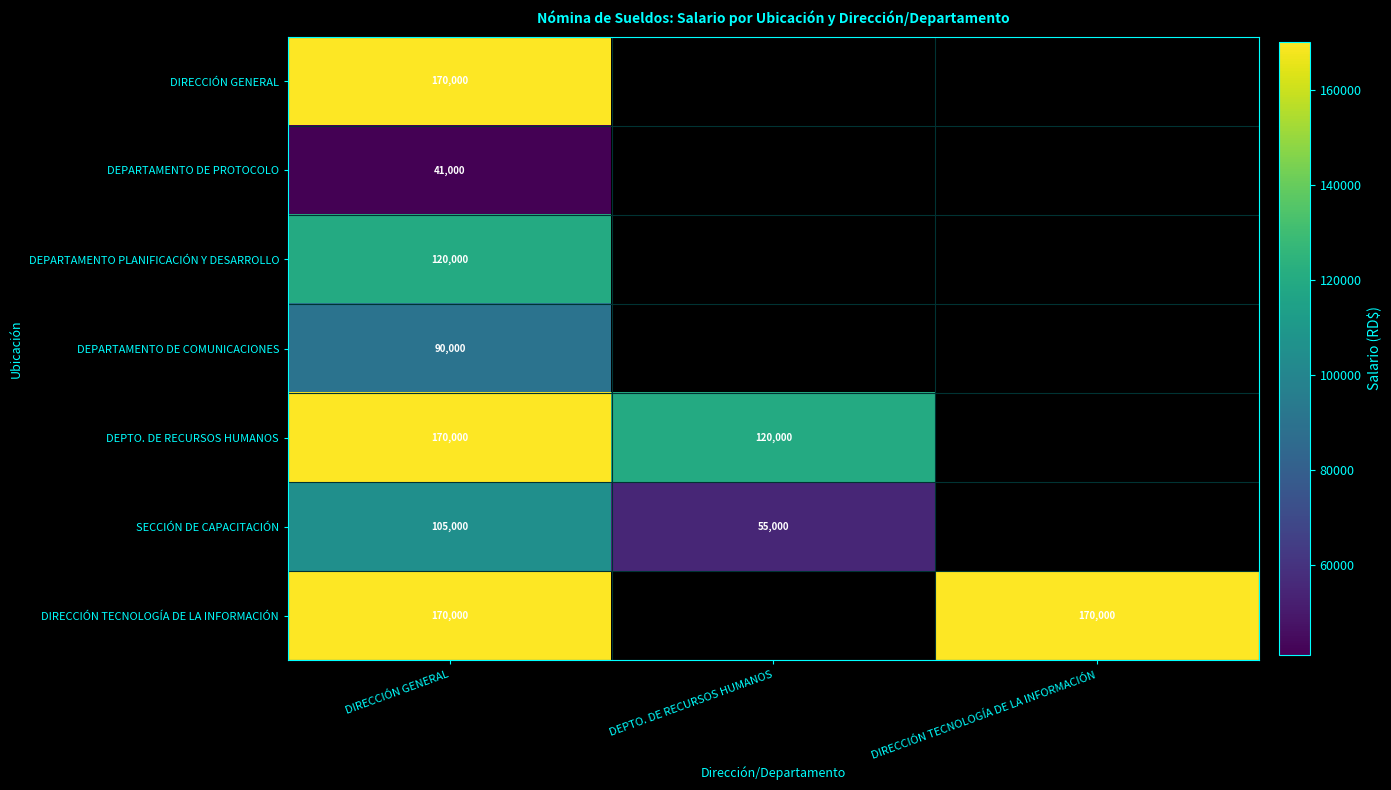

True or false: SECCIÓN DE CAPACITACIÓN has a value of 14388 at DEPTO. DE RECURSOS HUMANOS.

False